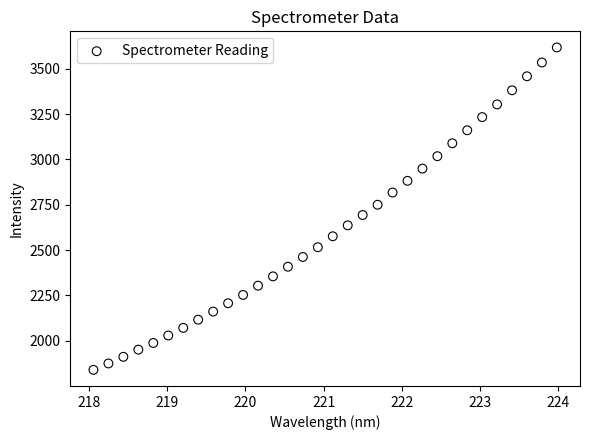

What is the range of Y values (max minus min)?

1778.8